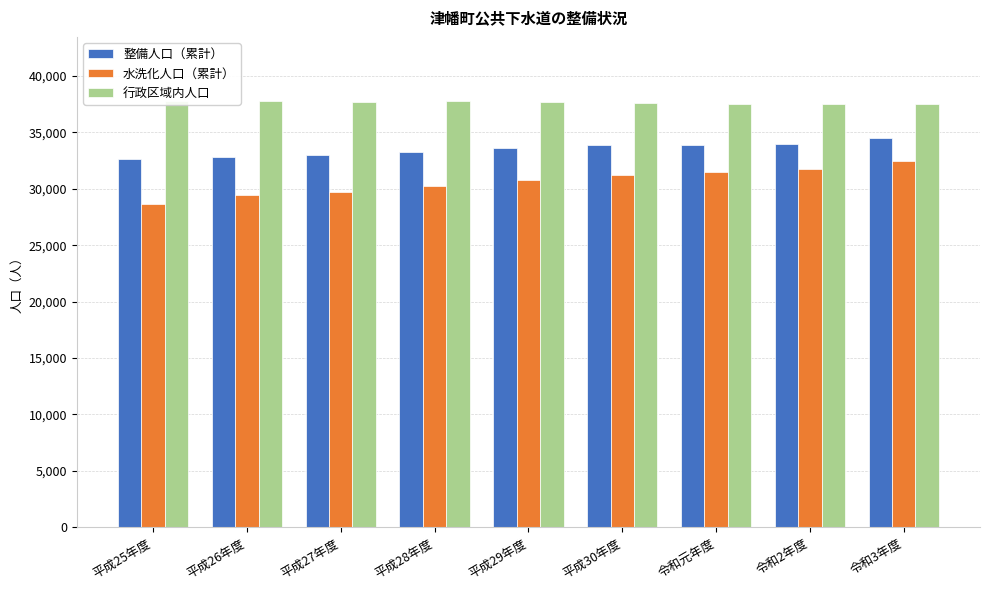

What is the label of the 7th bar from the right?

平成27年度